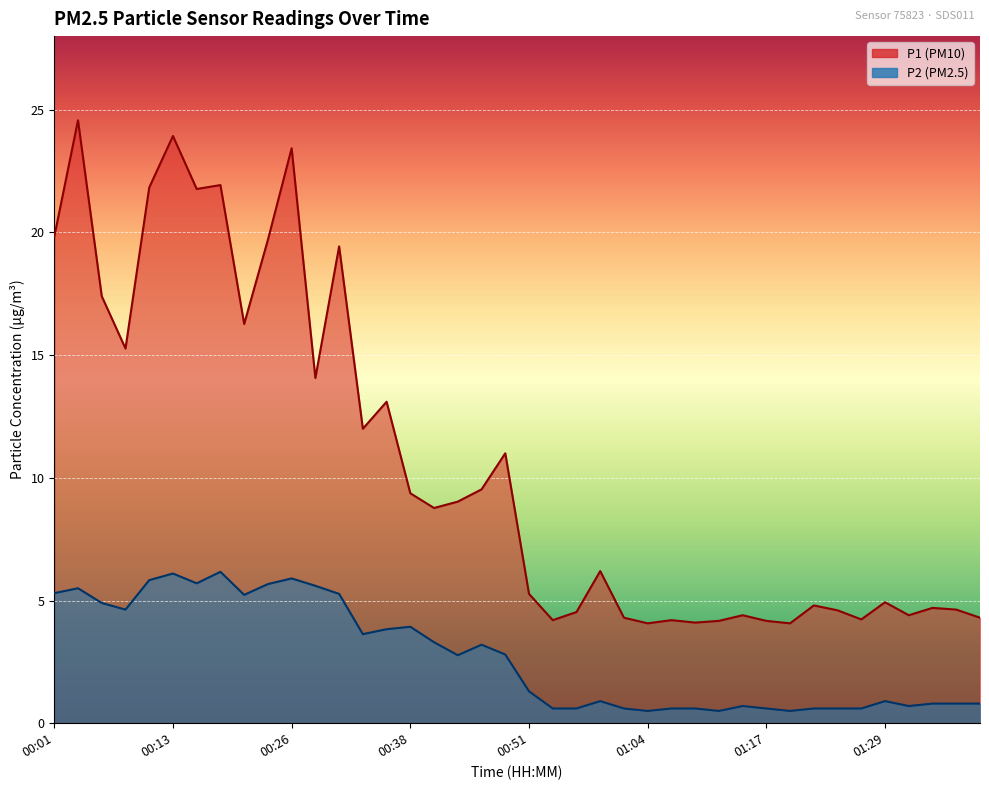

How many interior local peaks does the P2 series have?

9